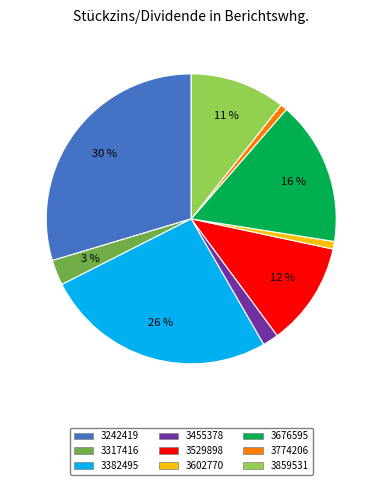

Combined, do 3382495 and 3676595 account for over 50%?

No